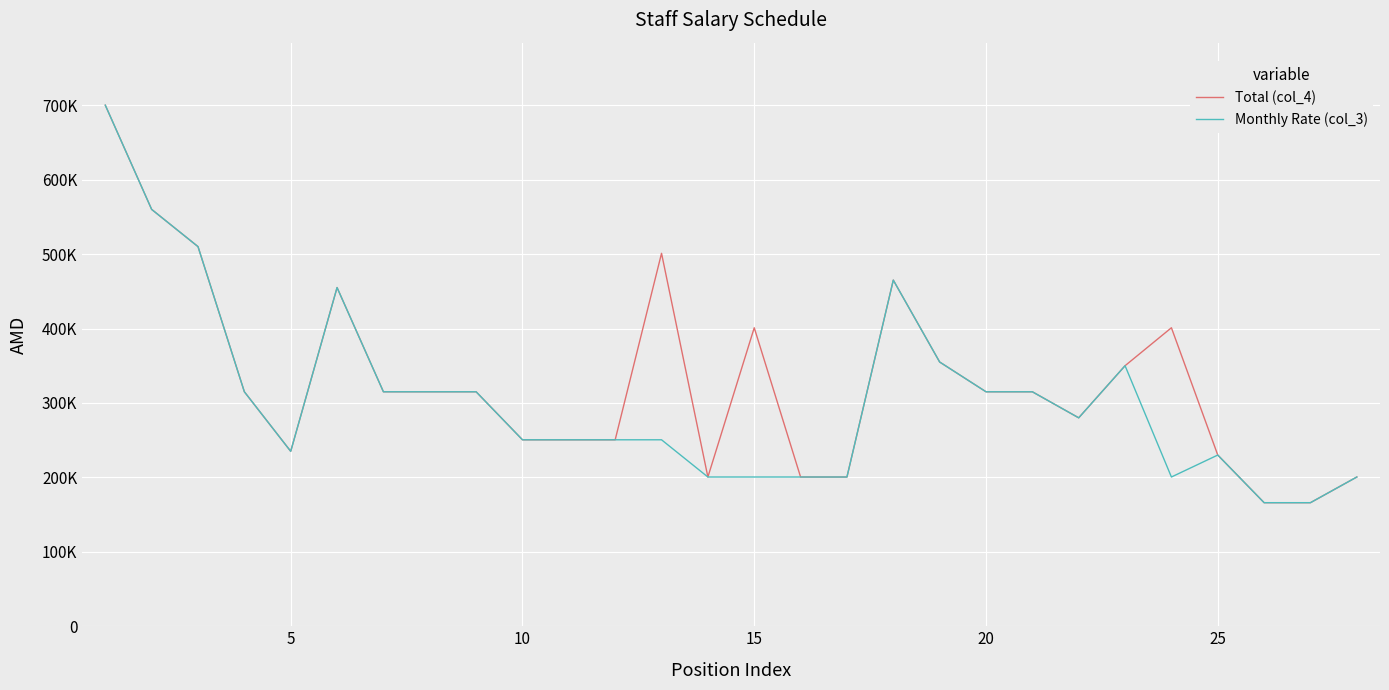

What is the difference between the second highest and minimum values in the Monthly Rate (col_3) series?

394000